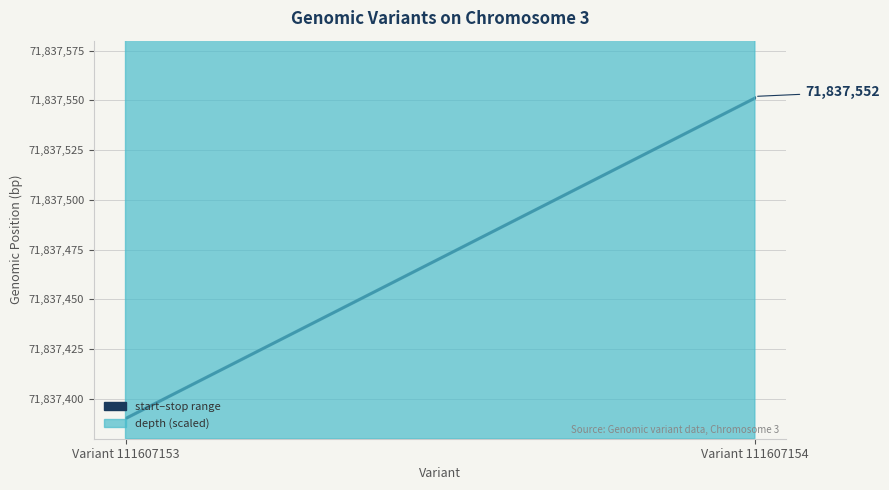

What is the value of the start point at the 2nd from the left?

71837551